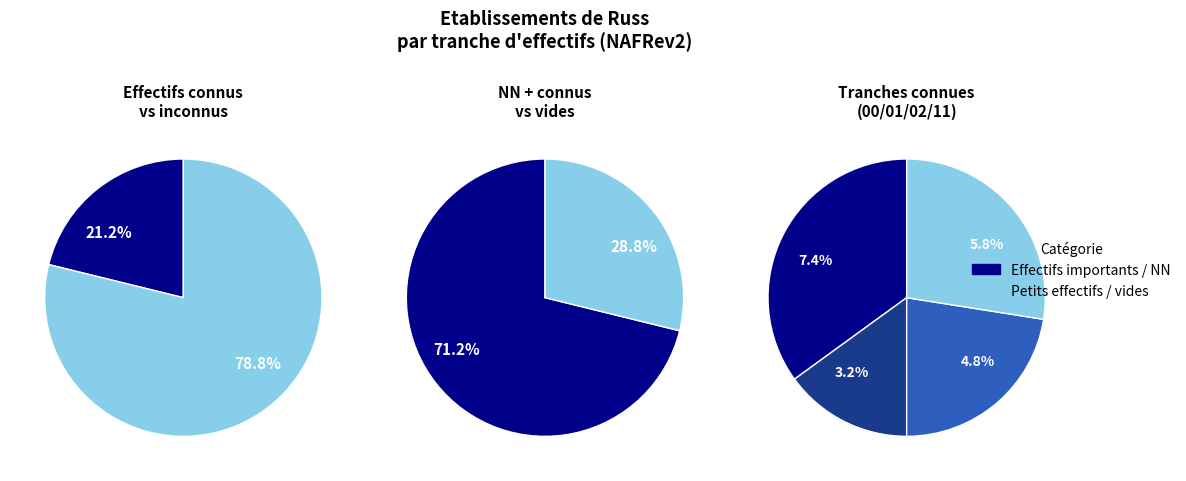

Does any single category account for the majority?

No